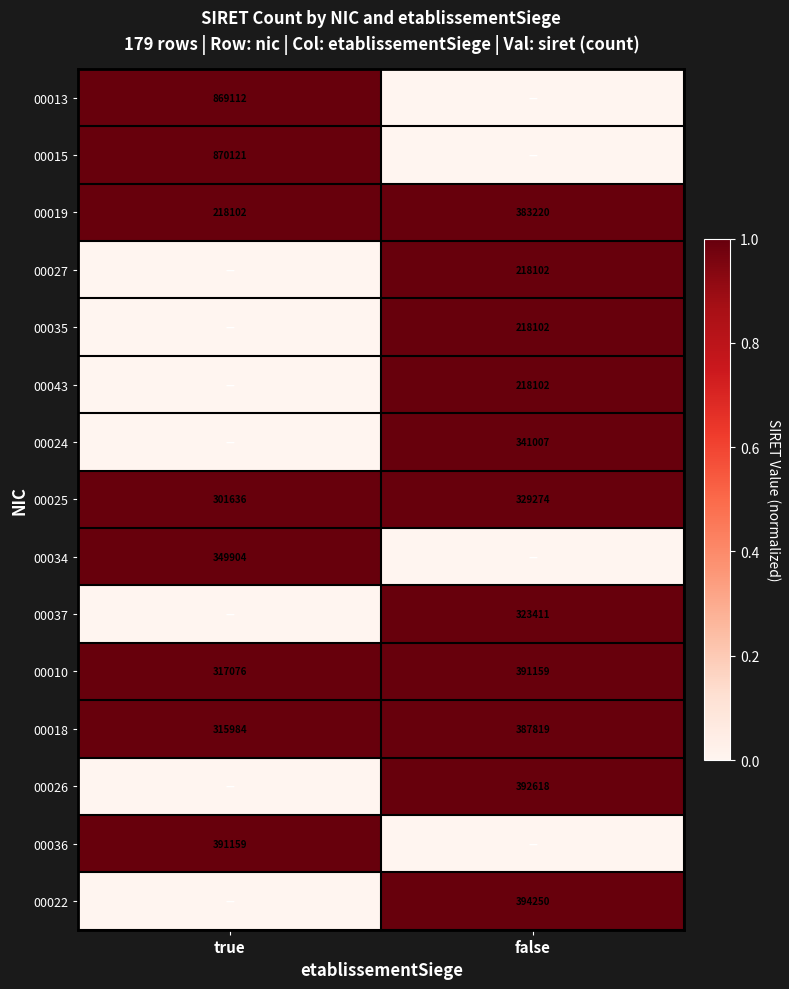

How many categories are shown in the chart?

2